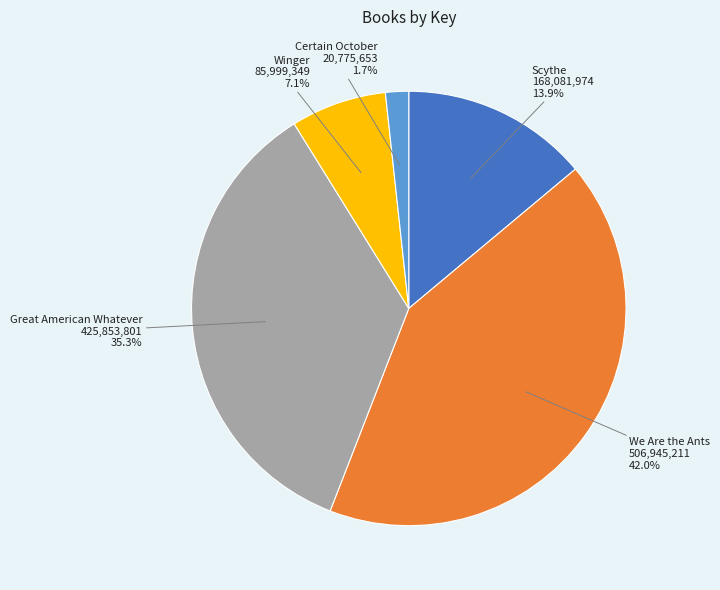

What is the total percentage of Great American Whatever and Scythe?

49.2%